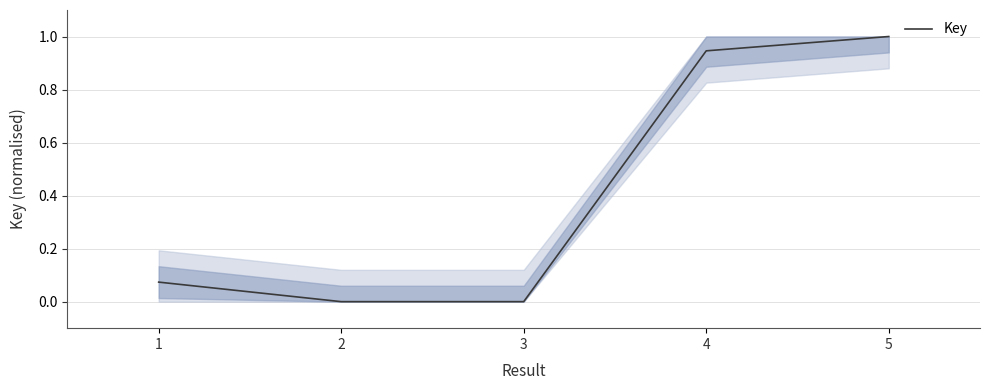

The value at 4 is 0.2. True or false?

False